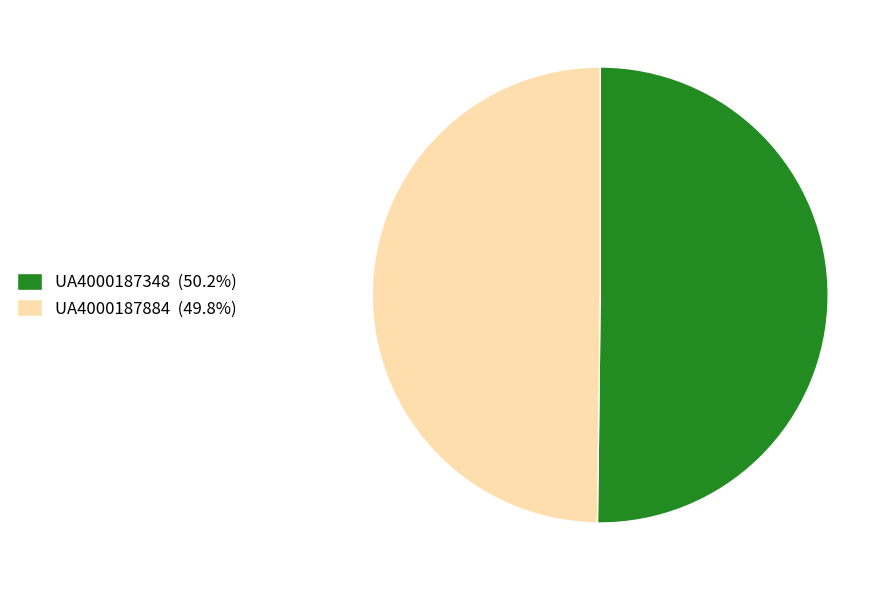

Approximately how many times larger is the value at UA4000187348 (50.2%) compared to UA4000187884 (49.8%)?

1.0